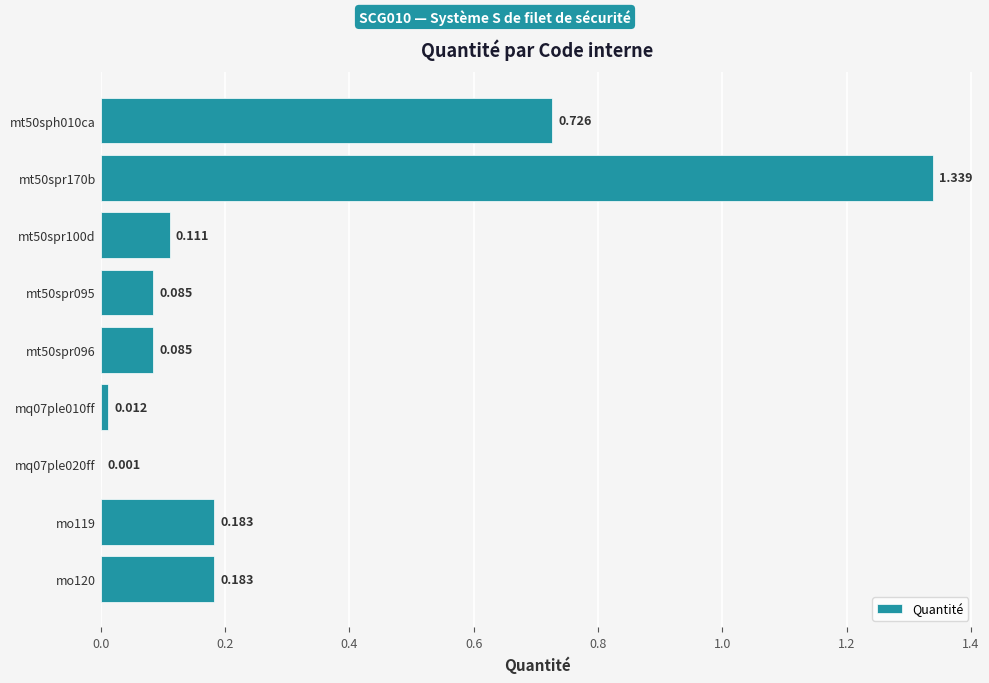

Are the bars grouped side by side (vs. stacked)?

No